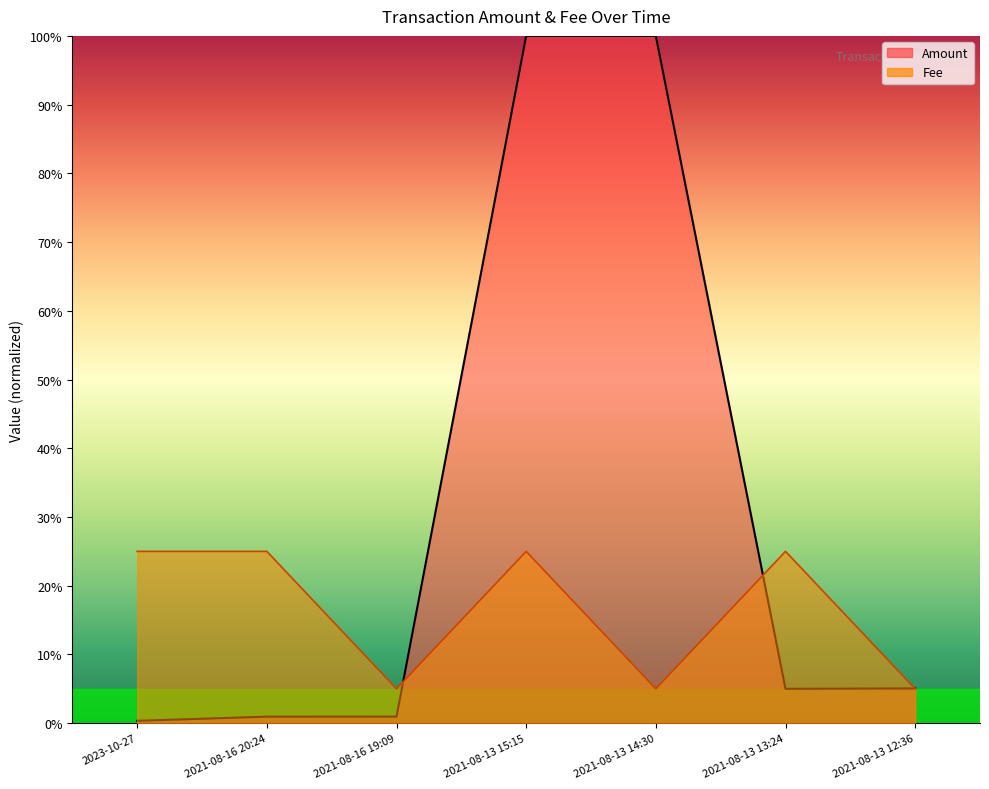

What is the sum of all Fee values?

115.0